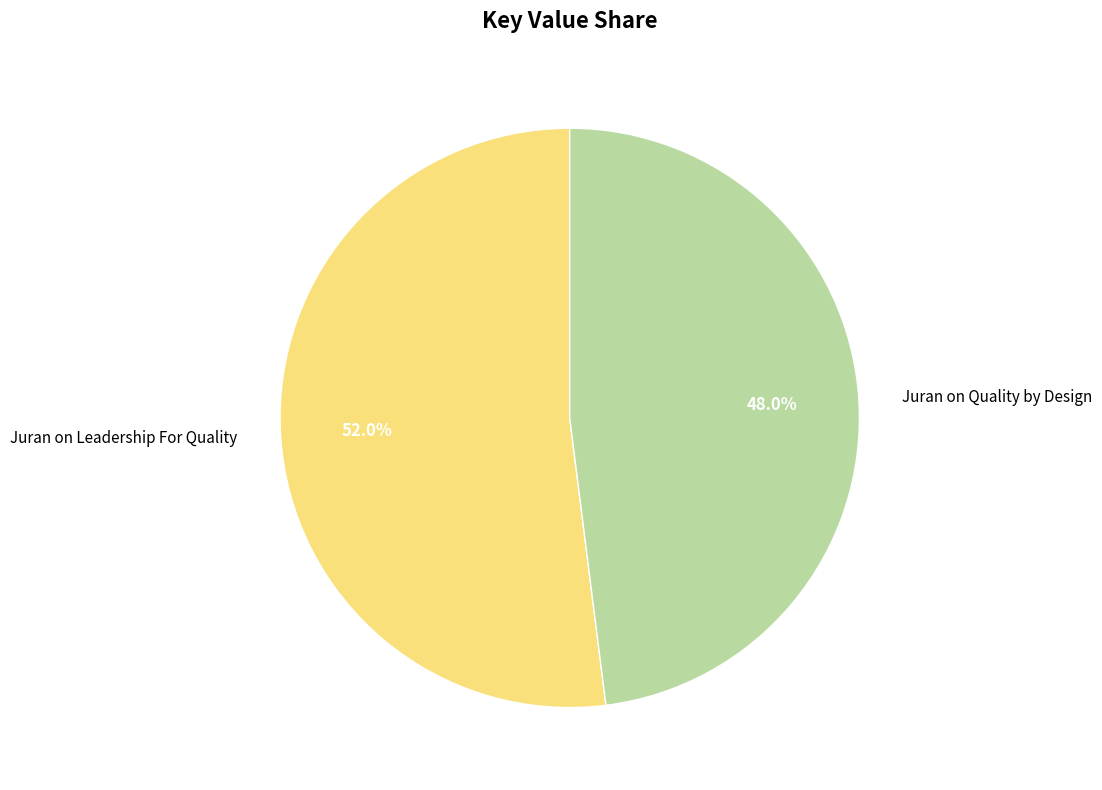

To the nearest percent, what portion does Juran on Quality by Design represent?

48%